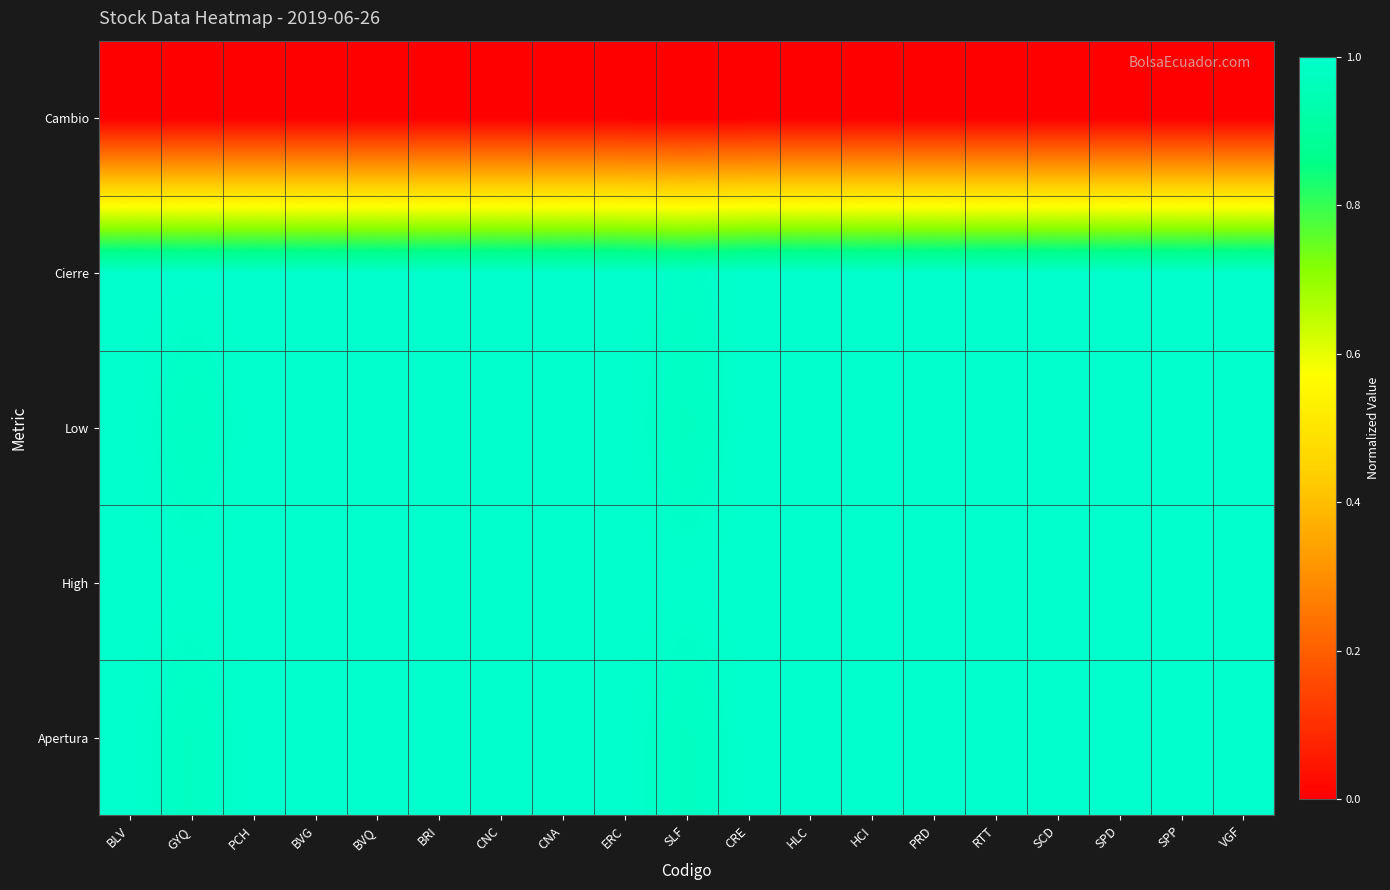

Which series changed the most between RTT and SCD?

Apertura